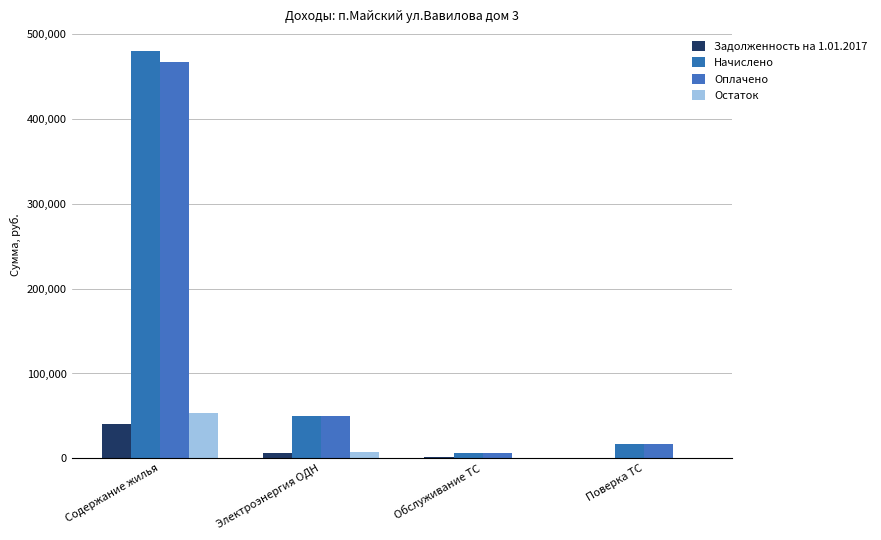

Count the number of categories in the chart.

4